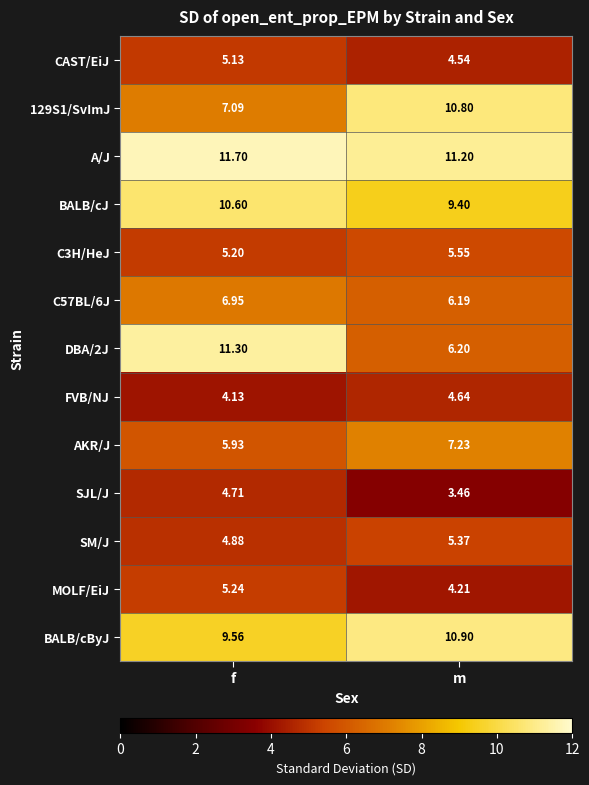

At which label does MOLF/EiJ first exceed 5?

f